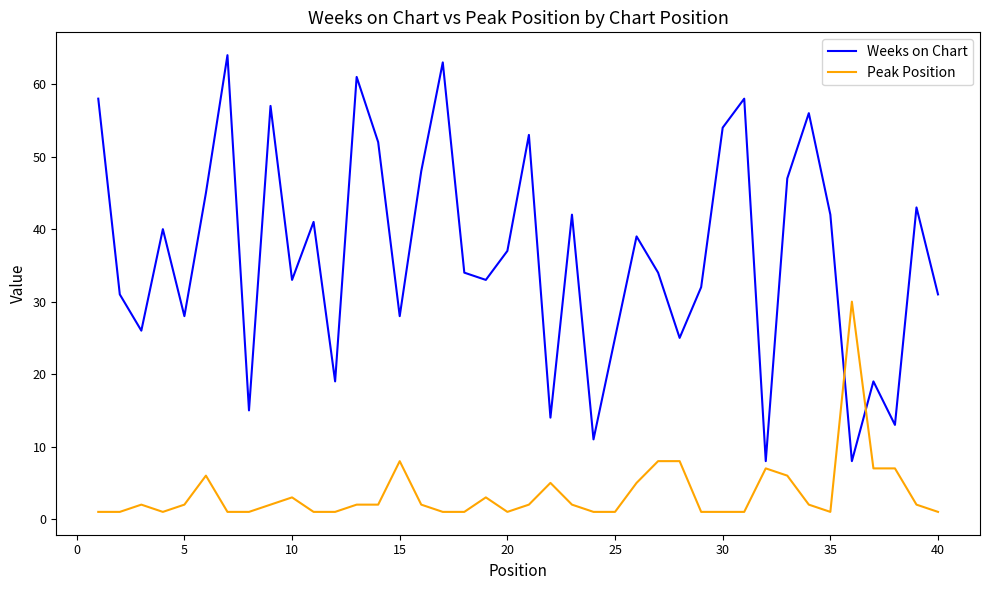

What is the difference between the maximum and minimum values in the Peak Position series?

29